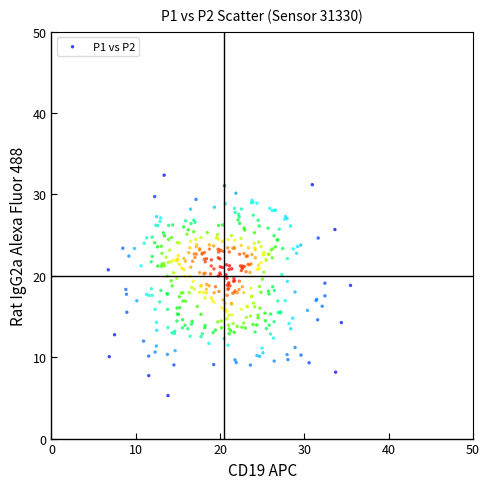

What is the range of X values (max minus min)?

28.7